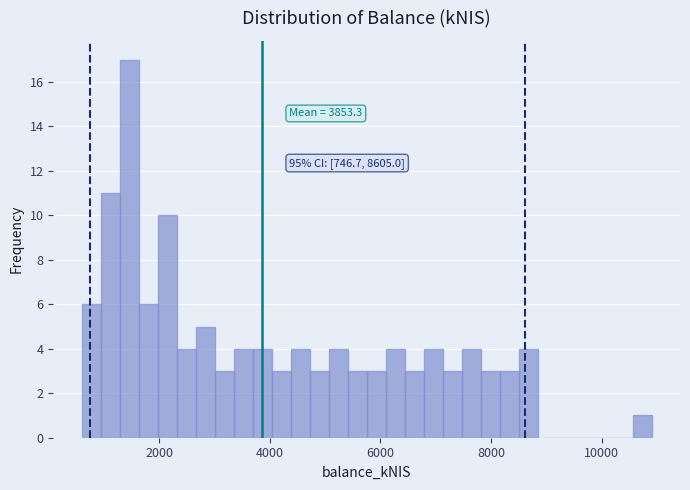

Read against the x-axis, roughly where is the centre of the tallest bar?

1400